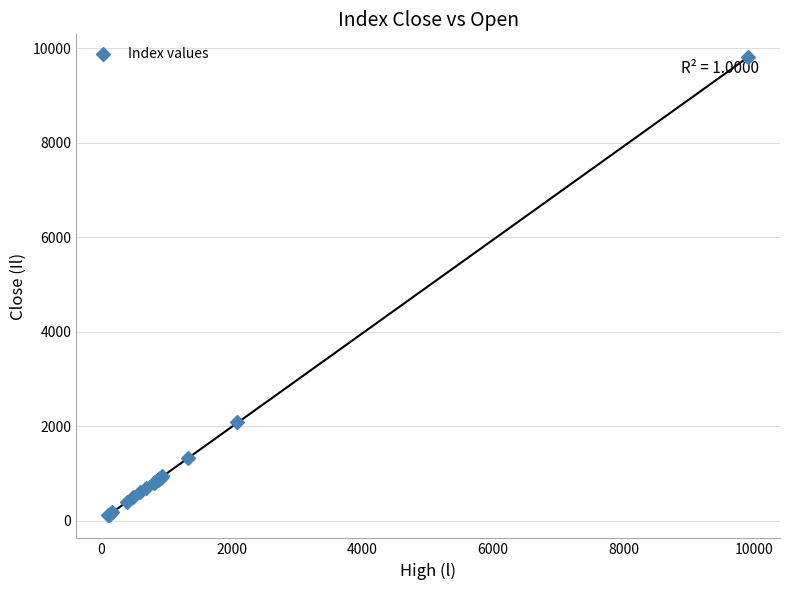

What Y value in the scatter plot is closest to 4957?

2085.3